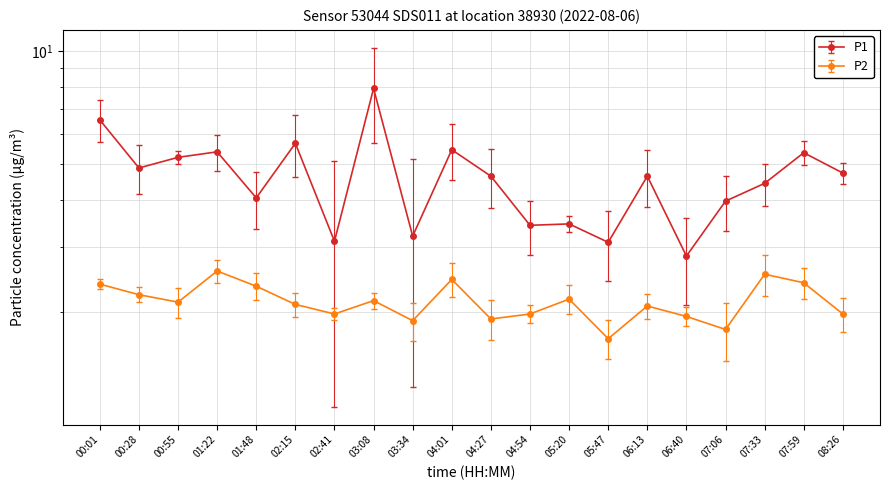

Reading right to left, extract all data points from this chart.

P1: 08:26=4.7	07:59=5.3	07:33=4.4	07:06=4.0	06:40=2.8	06:13=4.6	05:47=3.1	05:20=3.5	04:54=3.4	04:27=4.6	04:01=5.5	03:34=3.2	03:08=8.0	02:41=3.1	02:15=5.7	01:48=4.0	01:22=5.4	00:55=5.2	00:28=4.9	00:01=6.5
P2: 08:26=2.0	07:59=2.4	07:33=2.5	07:06=1.8	06:40=1.9	06:13=2.1	05:47=1.7	05:20=2.2	04:54=2.0	04:27=1.9	04:01=2.5	03:34=1.9	03:08=2.1	02:41=2.0	02:15=2.1	01:48=2.4	01:22=2.6	00:55=2.1	00:28=2.2	00:01=2.4